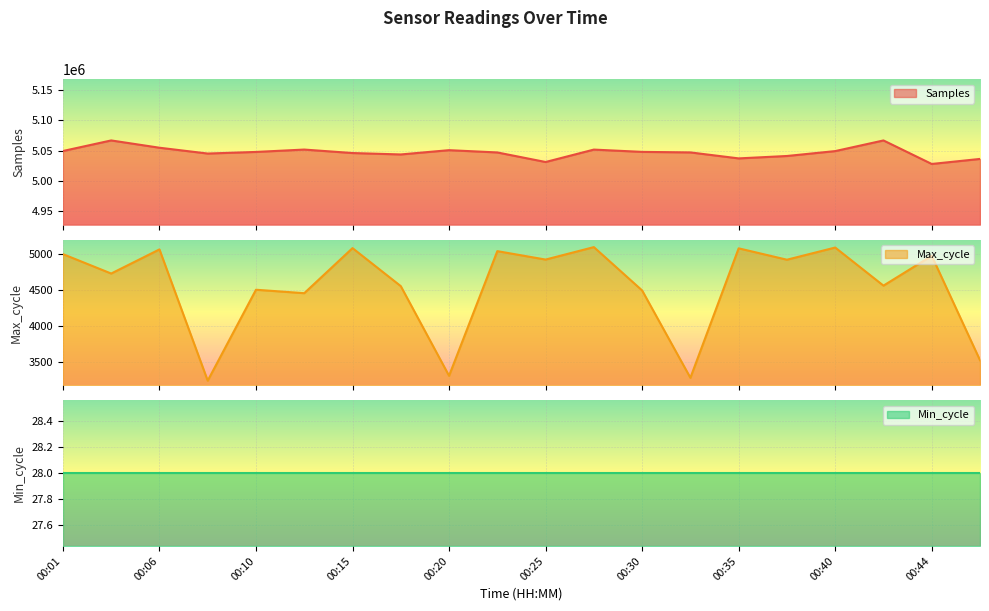

What is the total value across all series at 00:44?

5032808